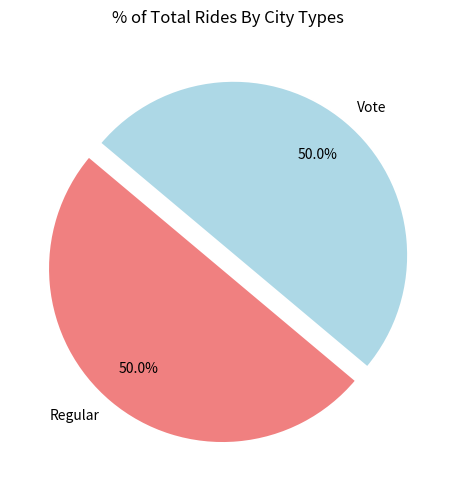

What is the ratio of the value at Vote to the value at Regular?

1.0